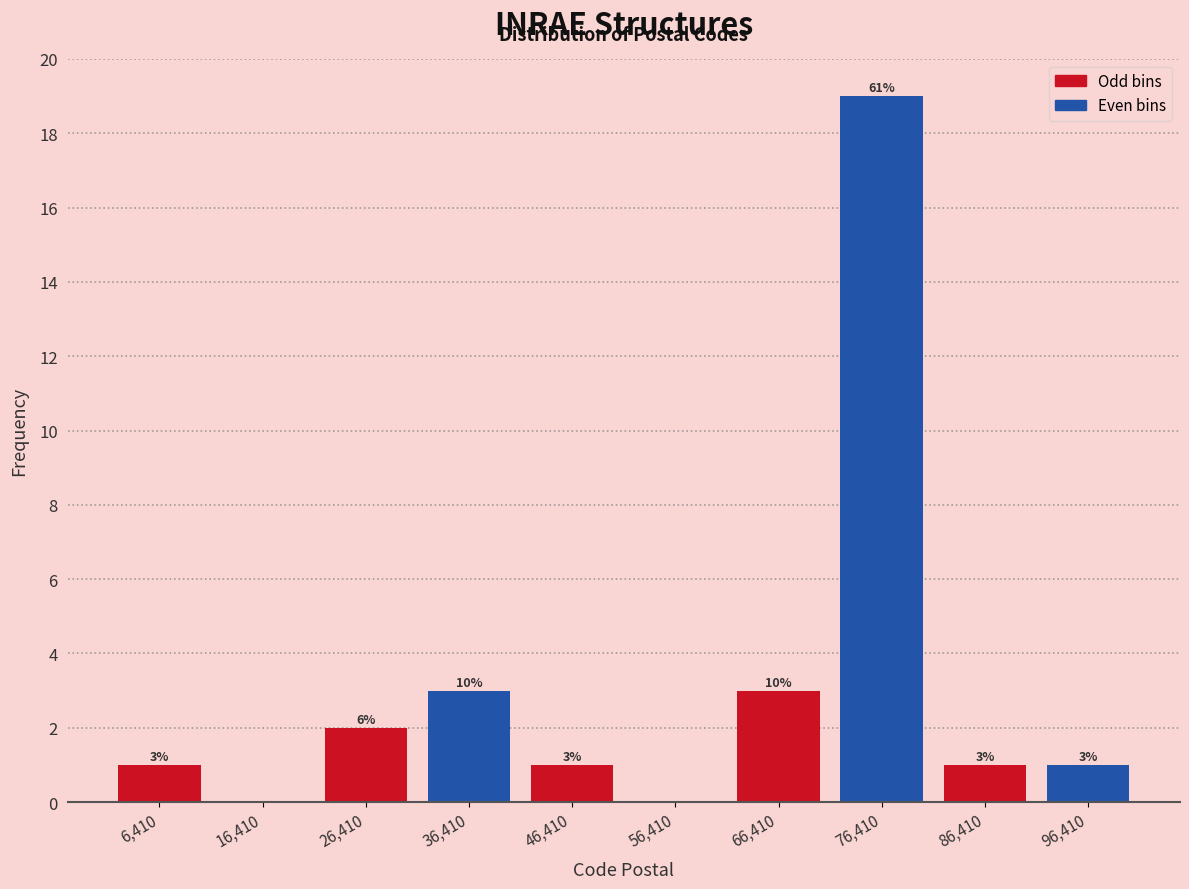

Over which range of the x-axis is the bar tallest?

71000 to 81000